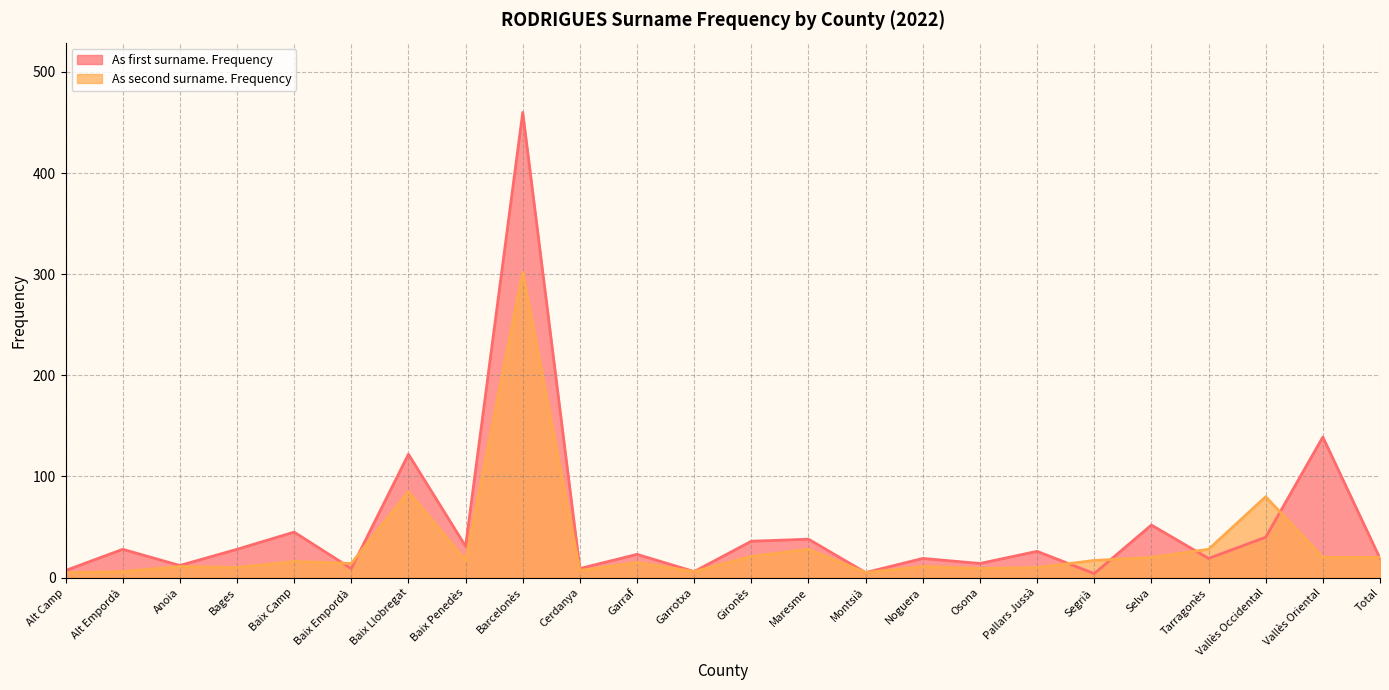

Does the chart have visible grid lines?

Yes